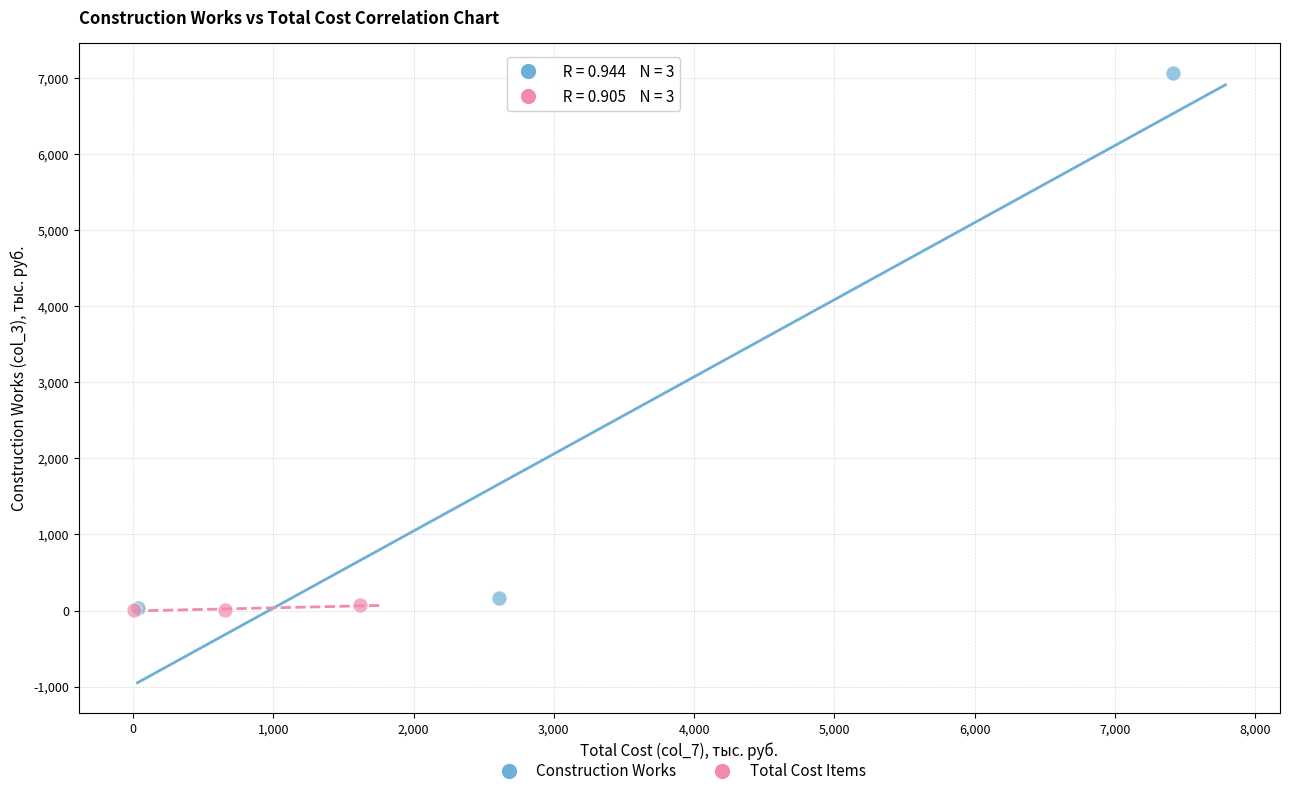

Which series contains the highest Y value?

Construction Works